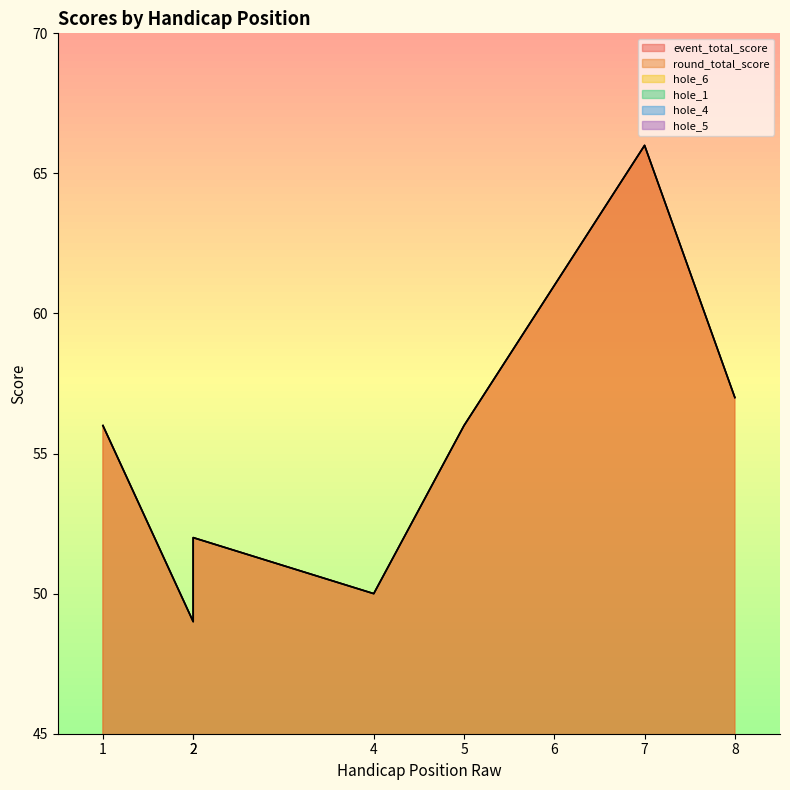

True or false: hole_6 has a value of 7 at 8.

False